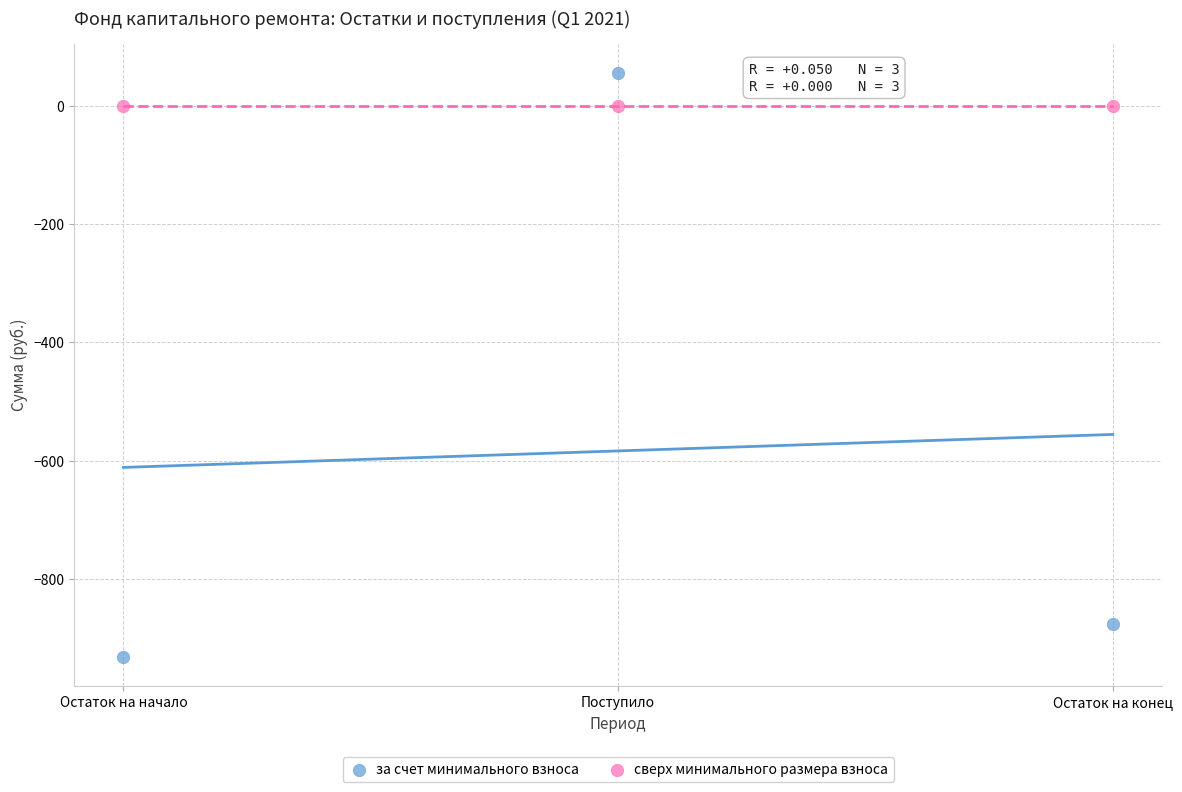

Across all data points, what is the average Y value?

-291.9